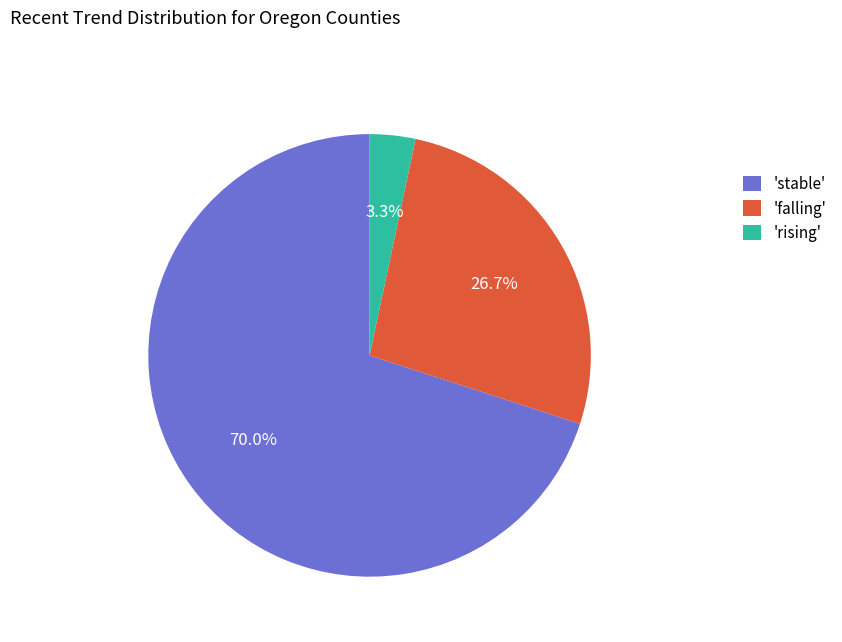

What is the total percentage of 'falling' and 'rising'?

30.0%